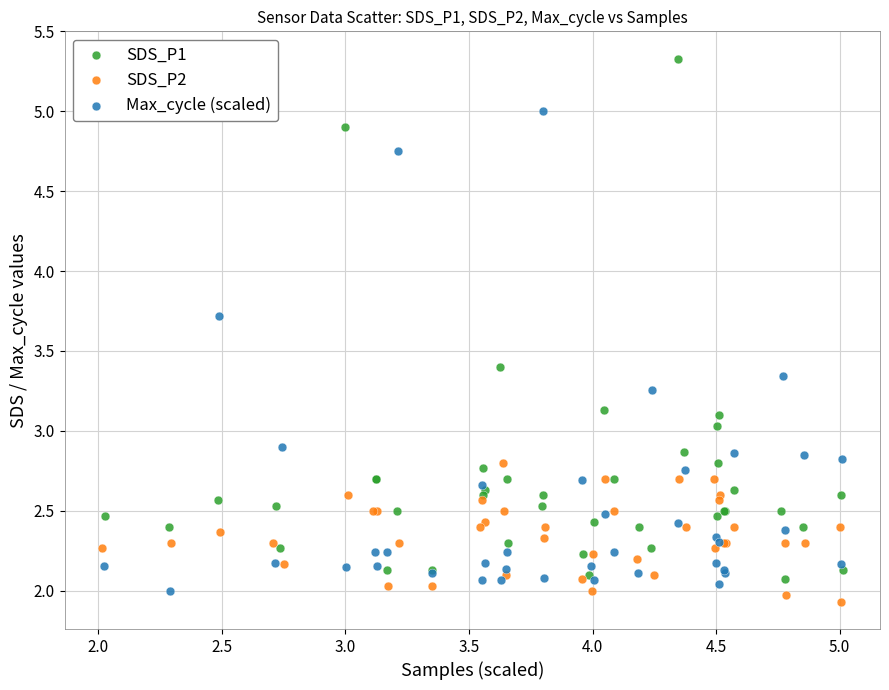

Which series reaches the maximum Y coordinate?

SDS_P1